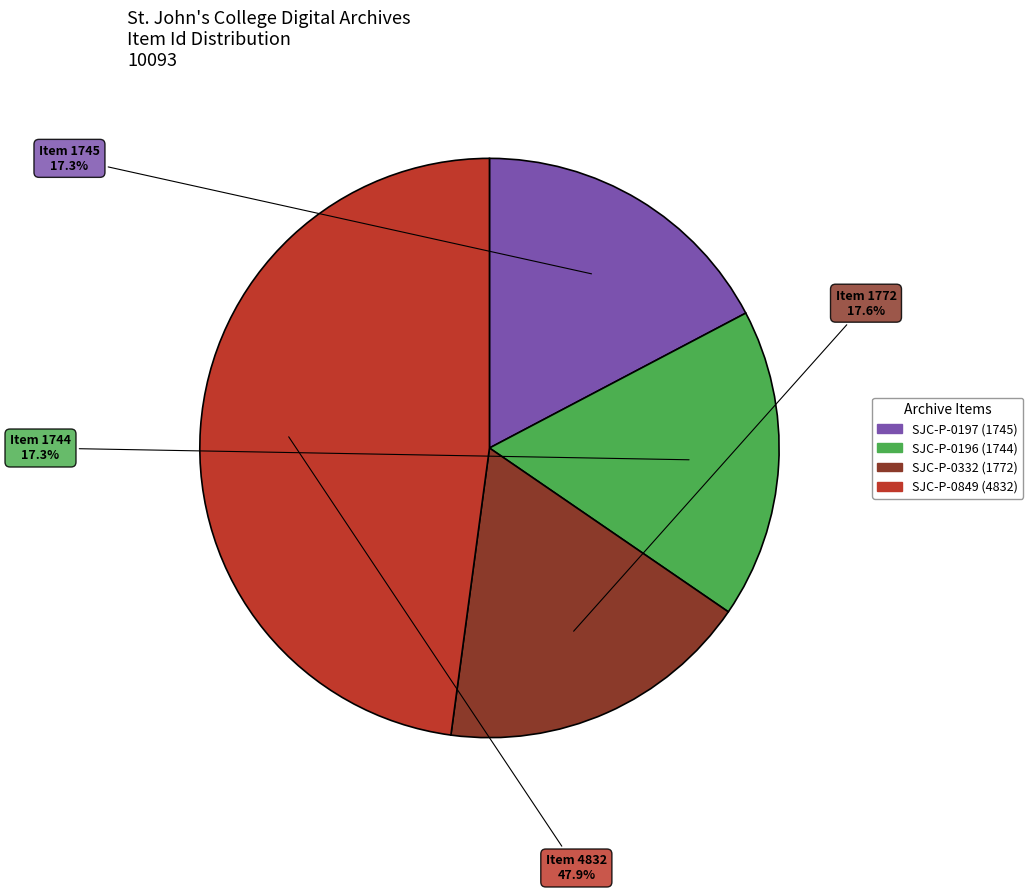

What portion of the pie excludes SJC-P-0332 (1772)?

82.4%